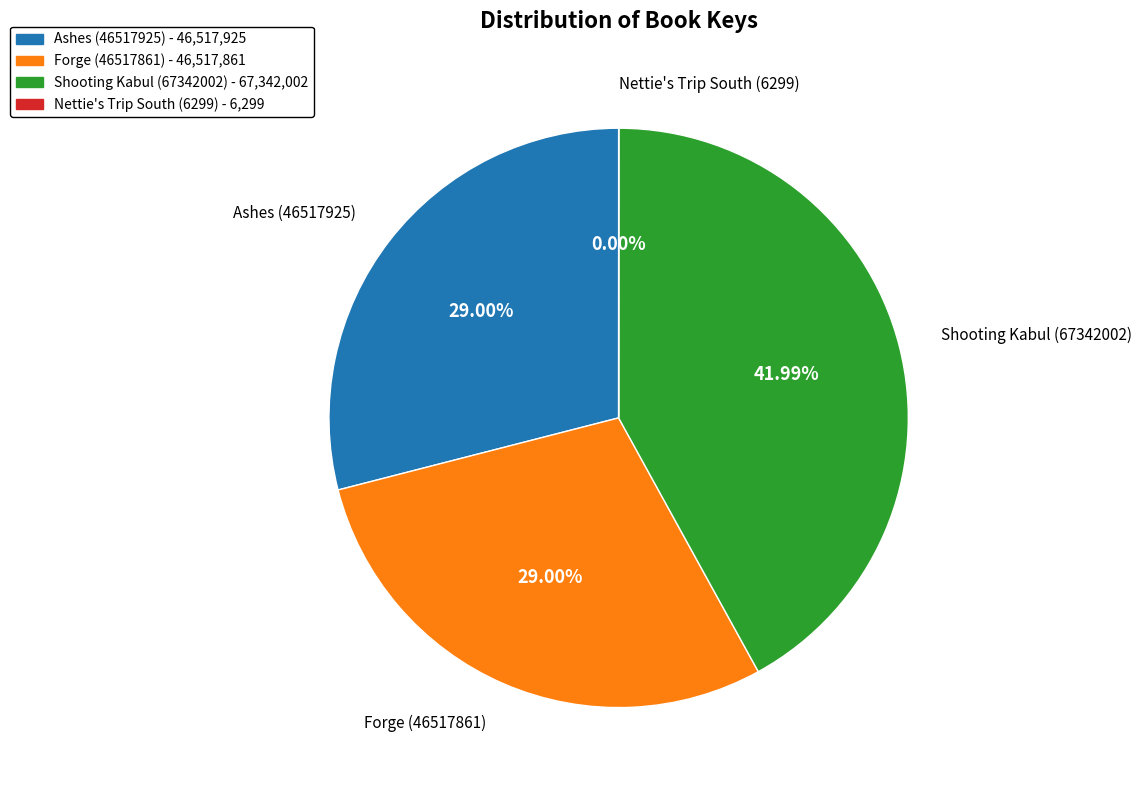

Between Forge (46517861) and Shooting Kabul (67342002), which is larger?

Shooting Kabul (67342002)